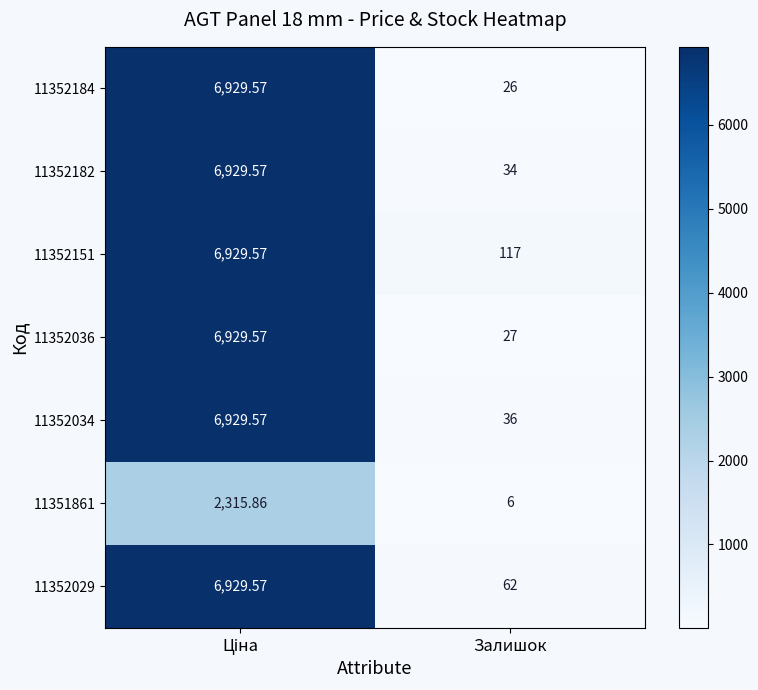

Where is 11352151 nearest to the value 3523?

Залишок